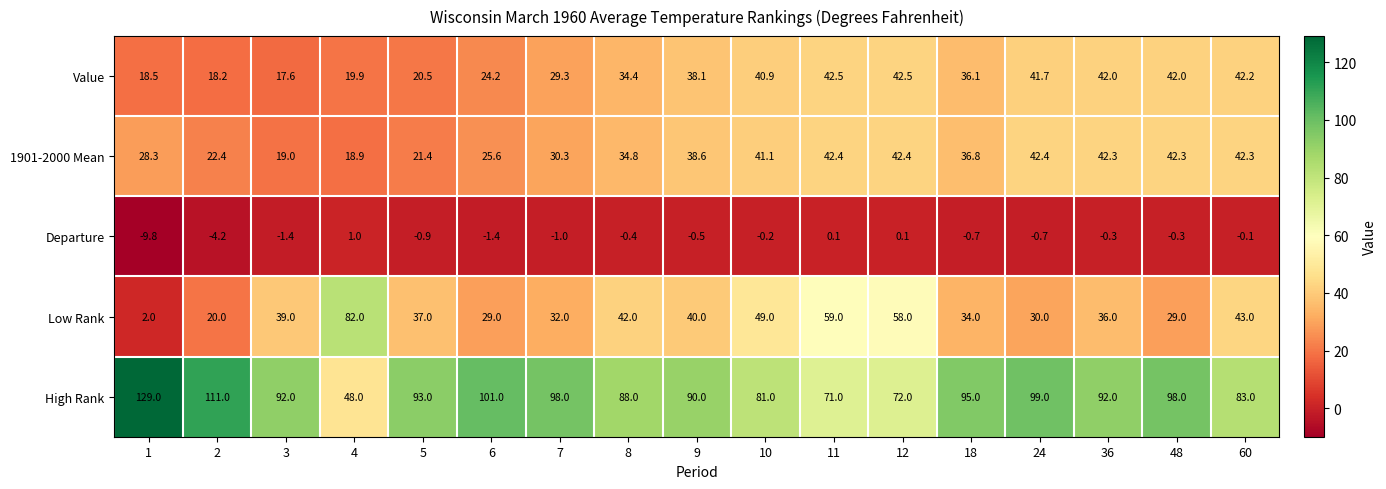

What is the approximate value of Value at 6?

24.2